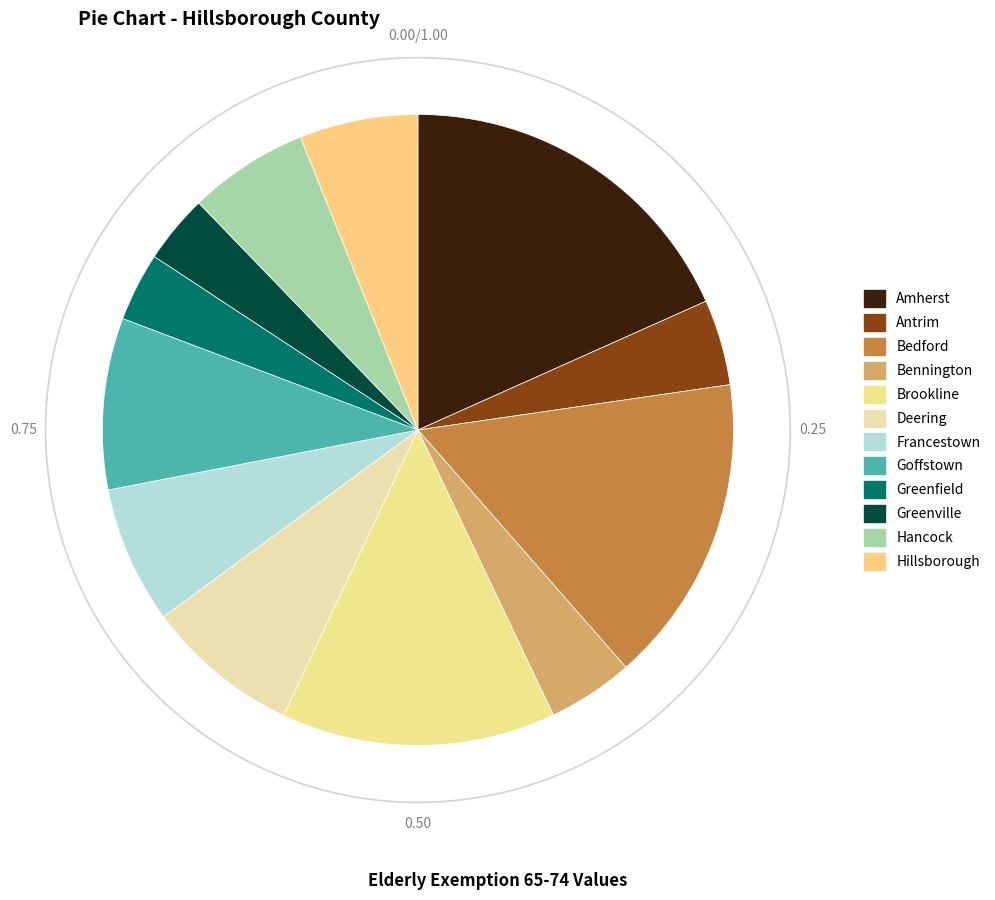

What is the largest slice in the pie chart?

Amherst